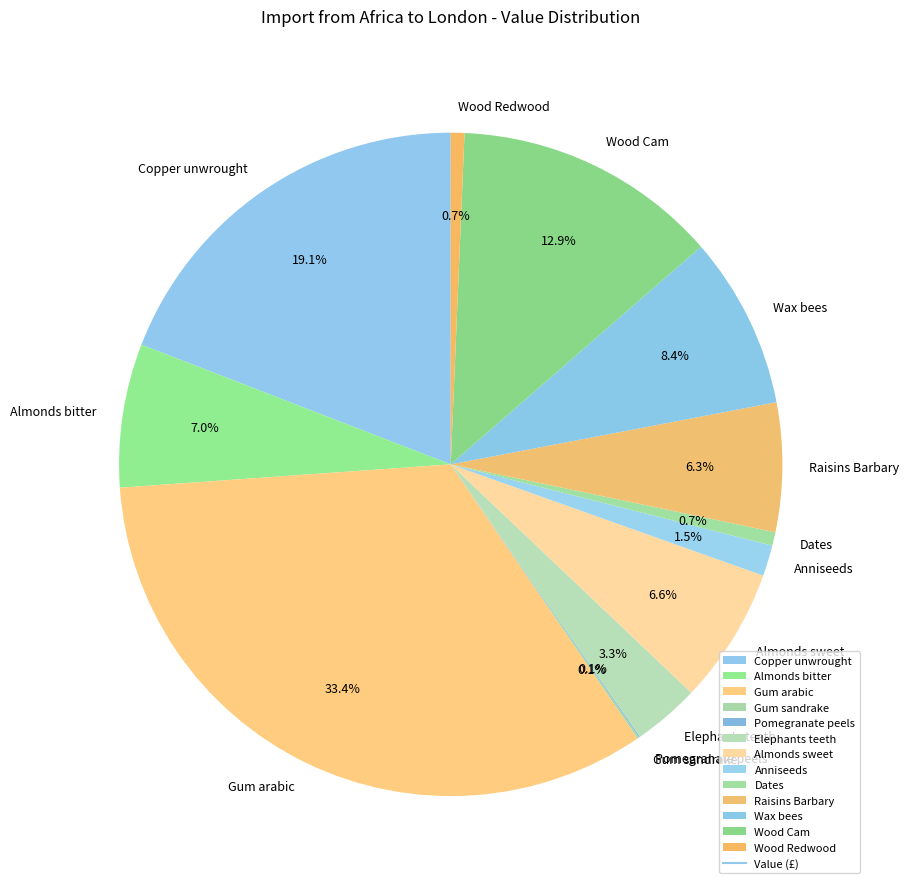

Does Elephants teeth account for over 50% of the chart?

No